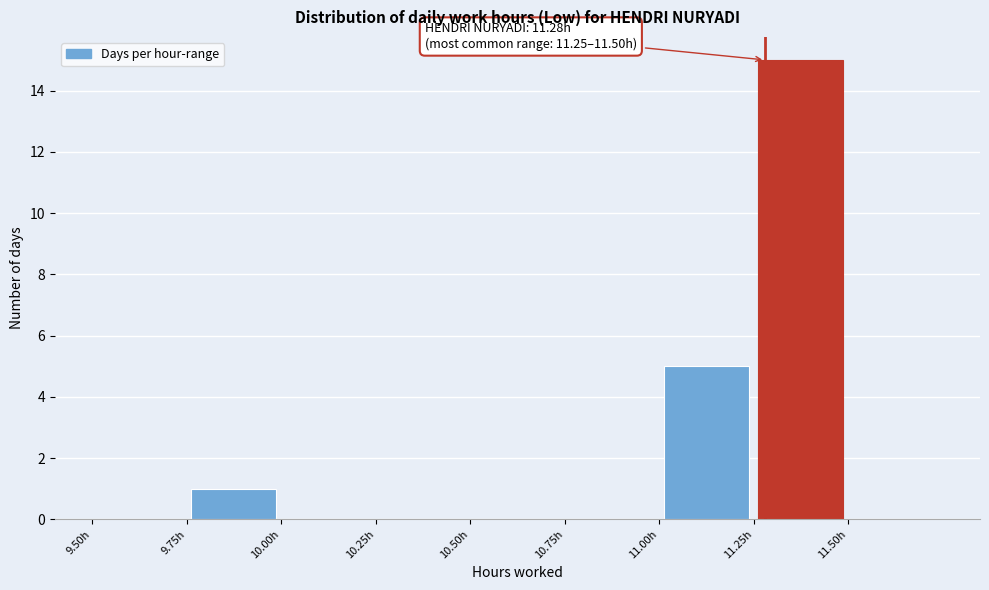

Over which range of the x-axis is the bar tallest?

11.25 to 11.50